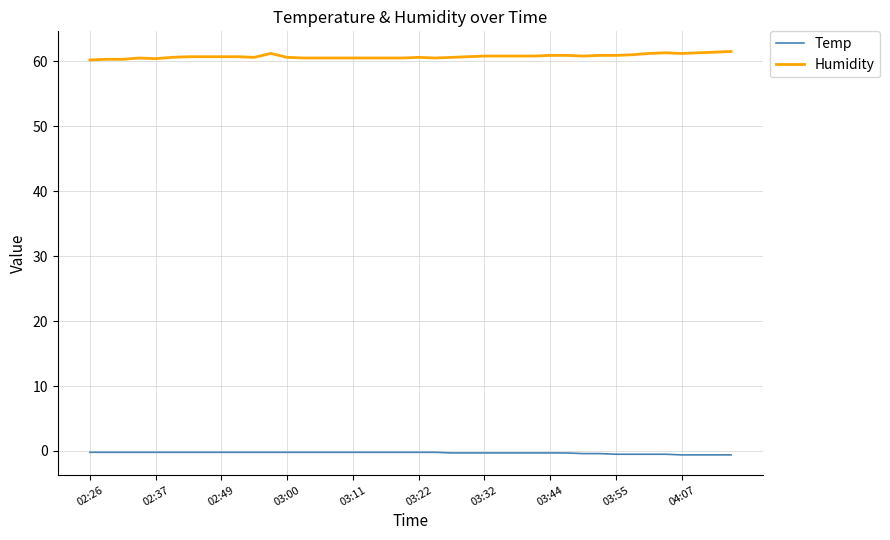

Rank the series by their average value, from lowest to highest.

Temp, Humidity